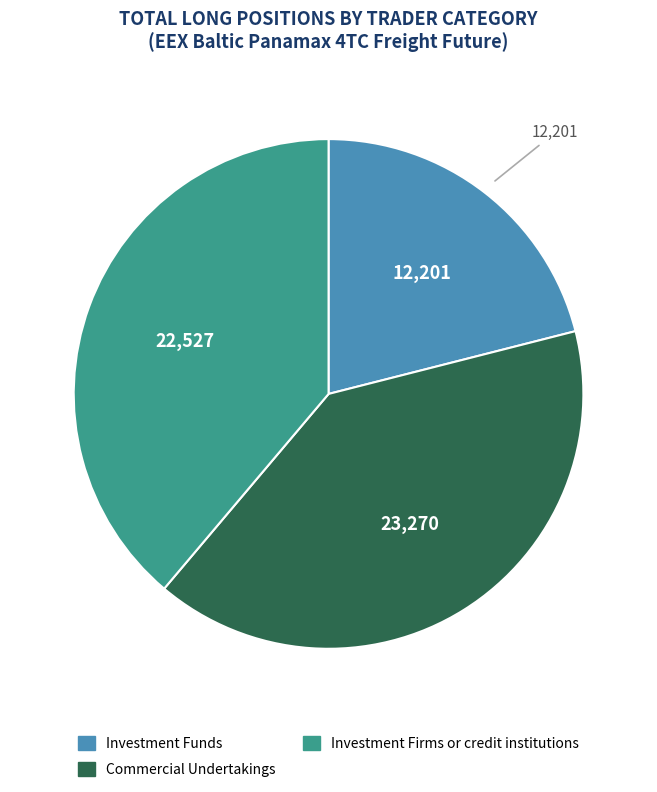

Is there a majority slice in this chart?

No